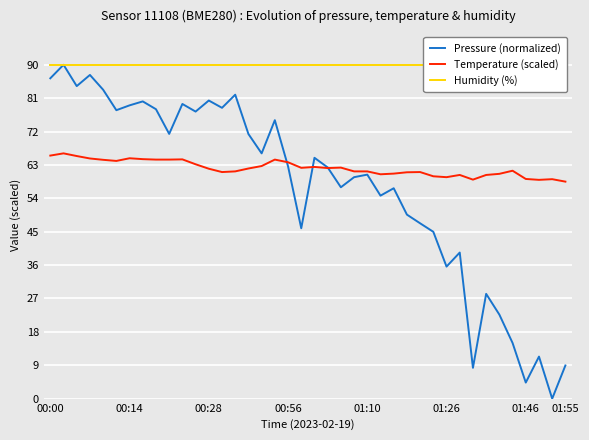

Rank the series by their average value, from lowest to highest.

Pressure (normalized), Temperature (scaled), Humidity (%)